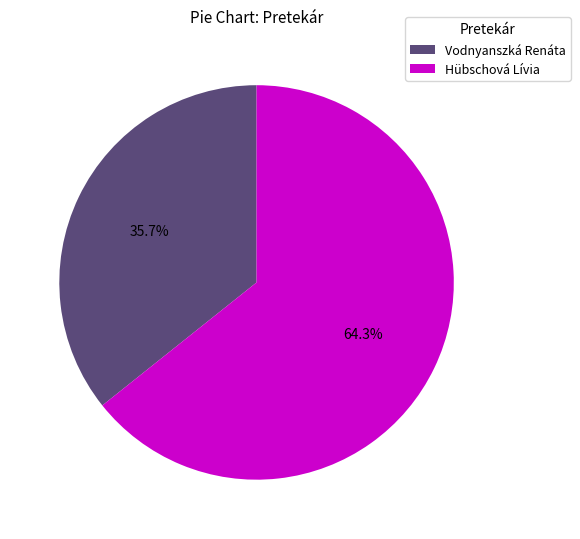

What is the largest slice in the pie chart?

Hübschová Lívia